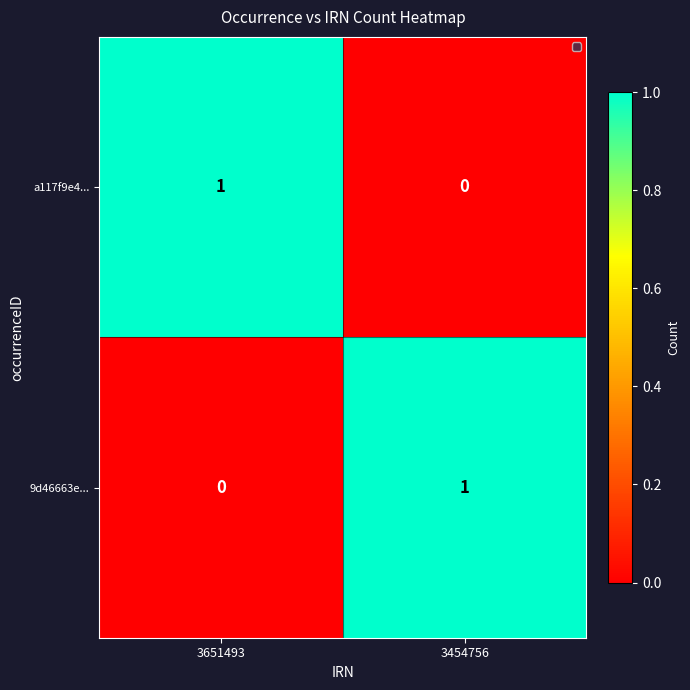

What is the difference between the highest and lowest values at 3454756?

1